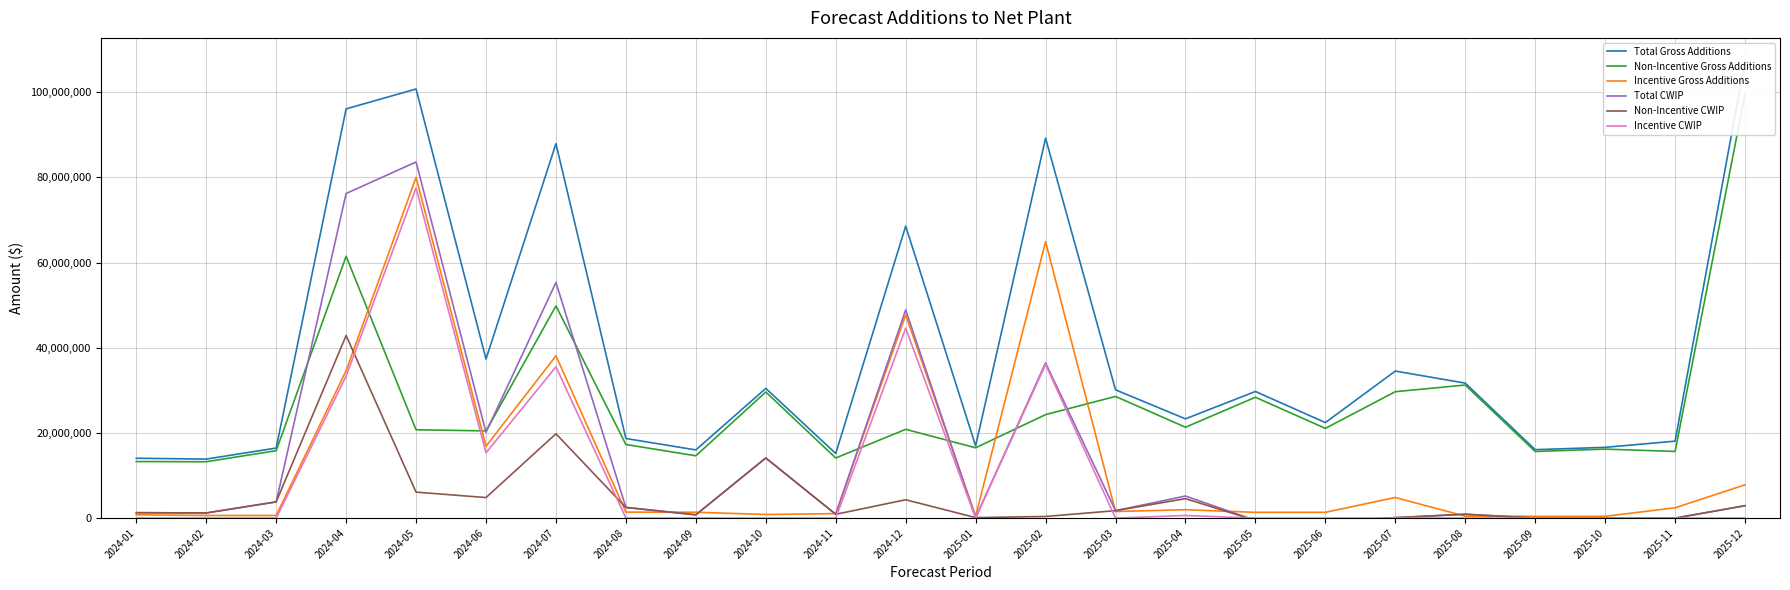

The Total Gross Additions series shows 30109260.4 at 2025-03. True or false?

True